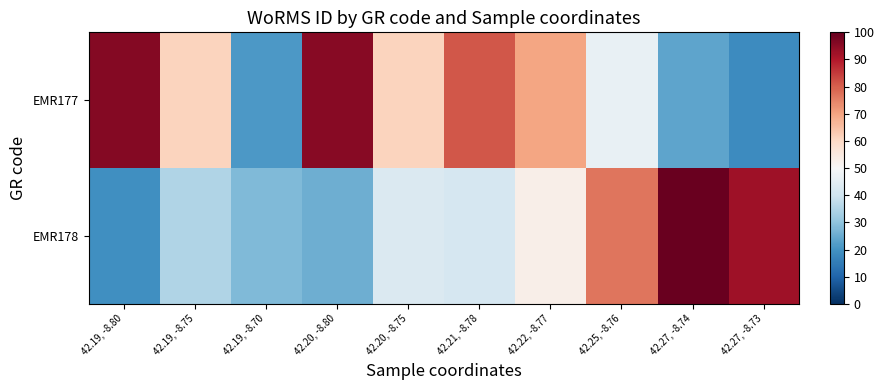

At which category does the chart reach its peak across all series?

42.27, -8.74